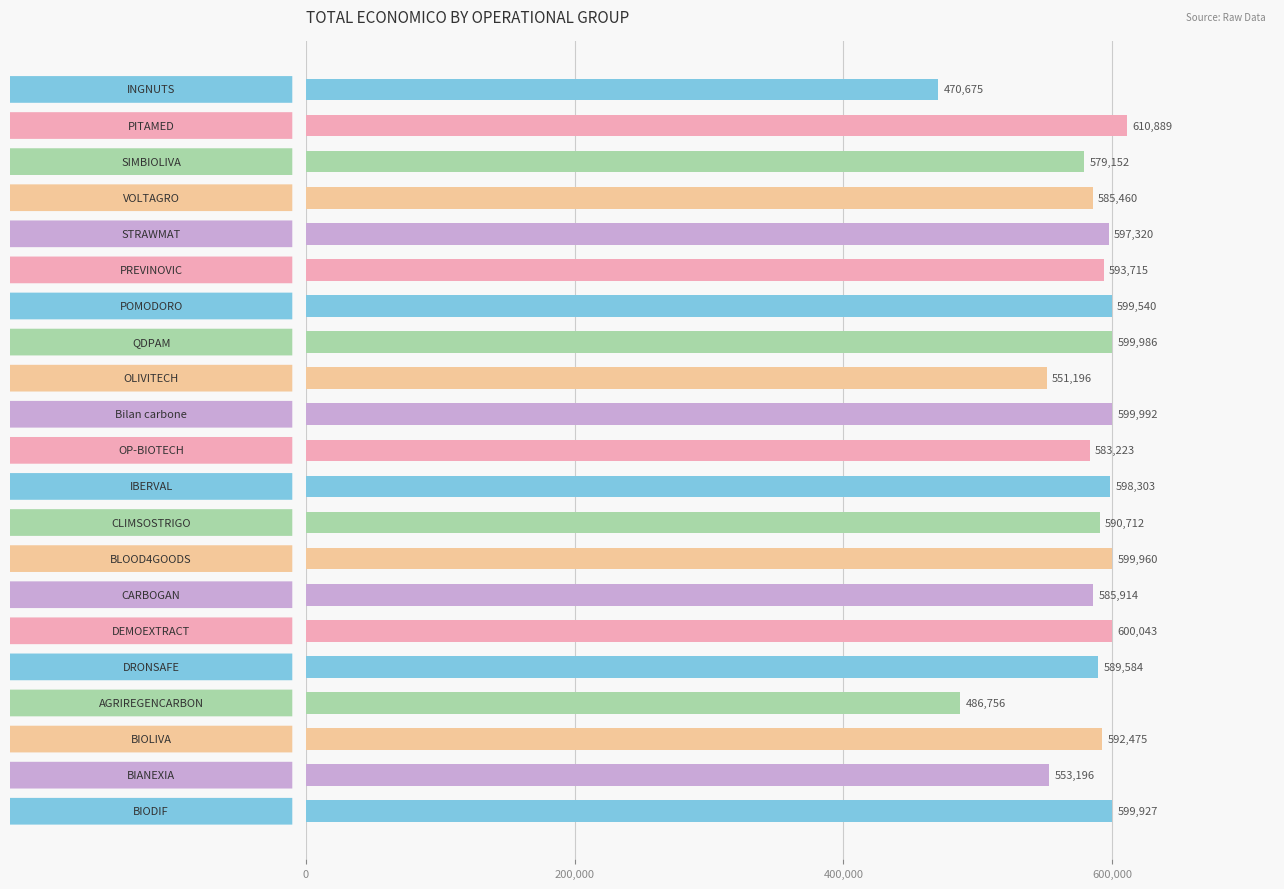

Reading top to bottom, what are all the values shown in this chart?

470675	610889	579152	585460	597320	593715	599540	599986	551196	599992	583223	598303	590712	599960	585914	600043	589584	486756	592475	553196	599927